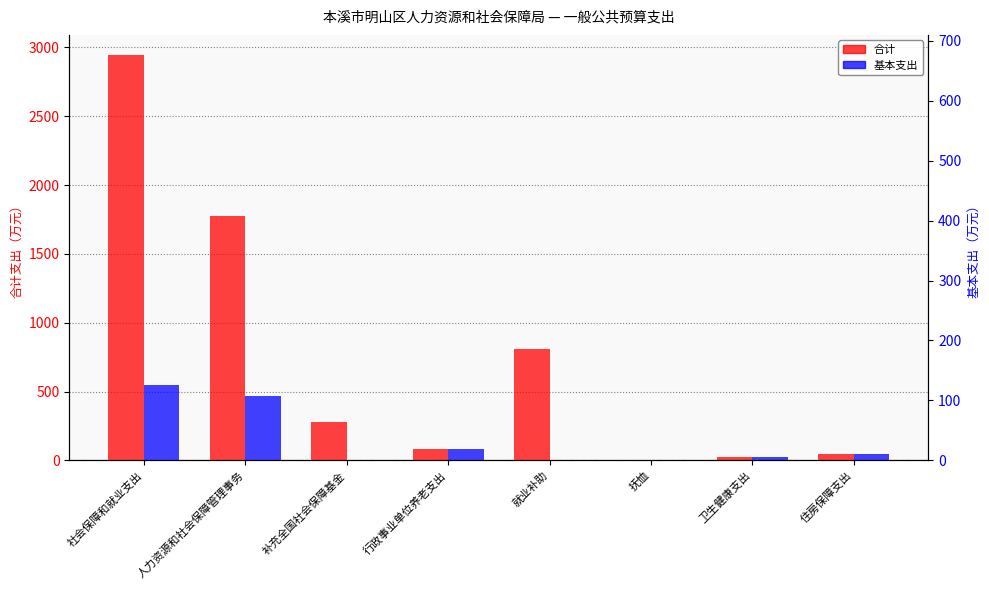

Where does the 基本支出 series first go above 43?

社会保障和就业支出